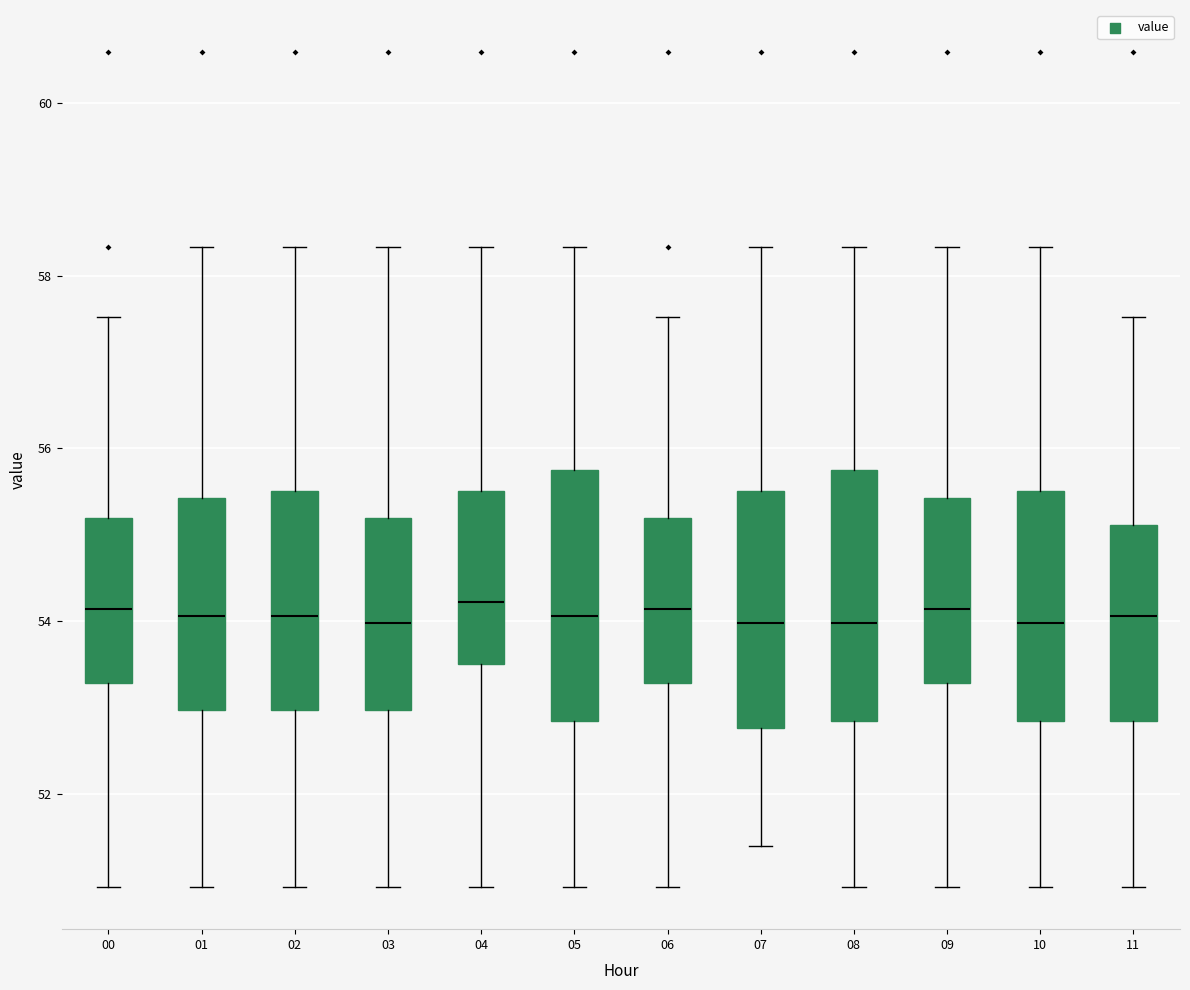

Reading left to right, read every box against the y-axis: the position of its median line, the range the box covers, and the ends of its whiskers. The values are not printed on the chart, so give them approximately, as read against the axis.

00: median 54.2, box 53.2 to 55.2, whiskers 51.0 to 57.6
01: median 54.0, box 53.0 to 55.4, whiskers 51.0 to 58.4
02: median 54.0, box 53.0 to 55.6, whiskers 51.0 to 58.4
03: median 54.0, box 53.0 to 55.2, whiskers 51.0 to 58.4
04: median 54.2, box 53.6 to 55.6, whiskers 51.0 to 58.4
05: median 54.0, box 52.8 to 55.8, whiskers 51.0 to 58.4
06: median 54.2, box 53.2 to 55.2, whiskers 51.0 to 57.6
07: median 54.0, box 52.8 to 55.6, whiskers 51.4 to 58.4
08: median 54.0, box 52.8 to 55.8, whiskers 51.0 to 58.4
09: median 54.2, box 53.2 to 55.4, whiskers 51.0 to 58.4
10: median 54.0, box 52.8 to 55.6, whiskers 51.0 to 58.4
11: median 54.0, box 52.8 to 55.2, whiskers 51.0 to 57.6